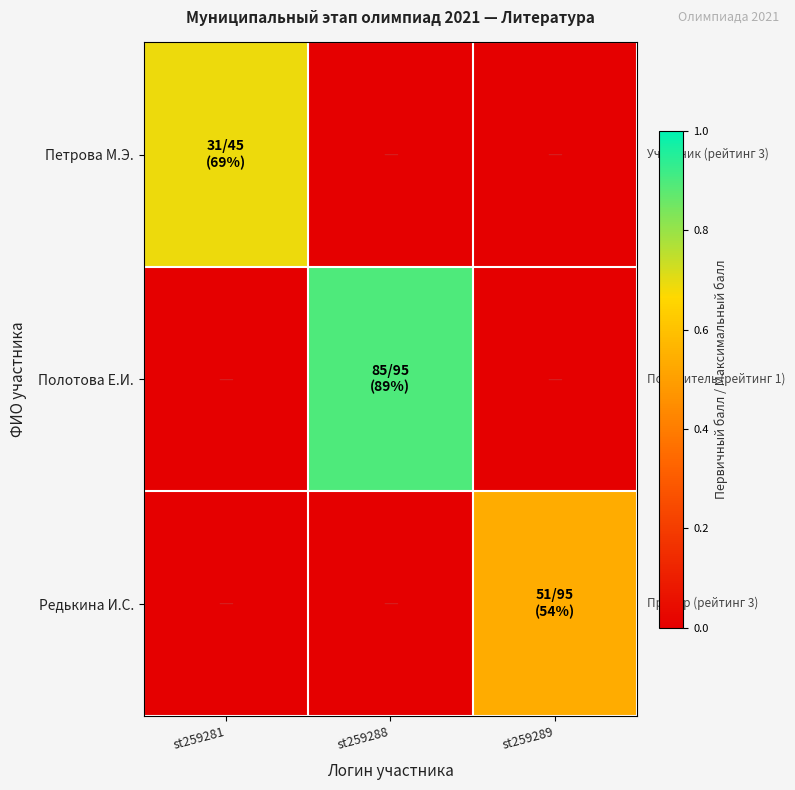

Rank the series at st259289 from highest to lowest value.

Редькина И.С., Петрова М.Э., Полотова Е.И.